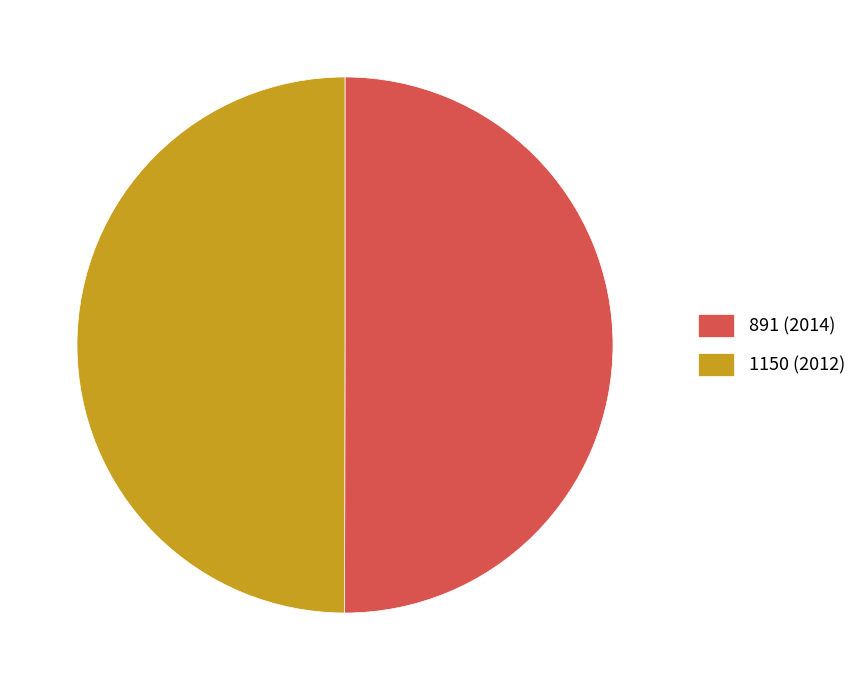

True or false: 1150 (2012) accounts for 50% of the total.

True